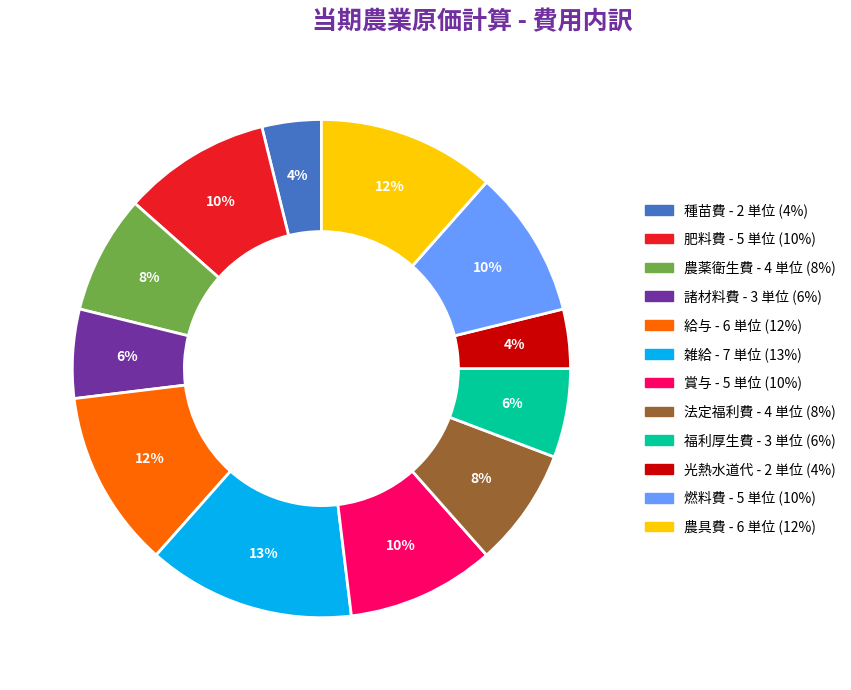

To the nearest percent, what is the average slice percentage?

8%